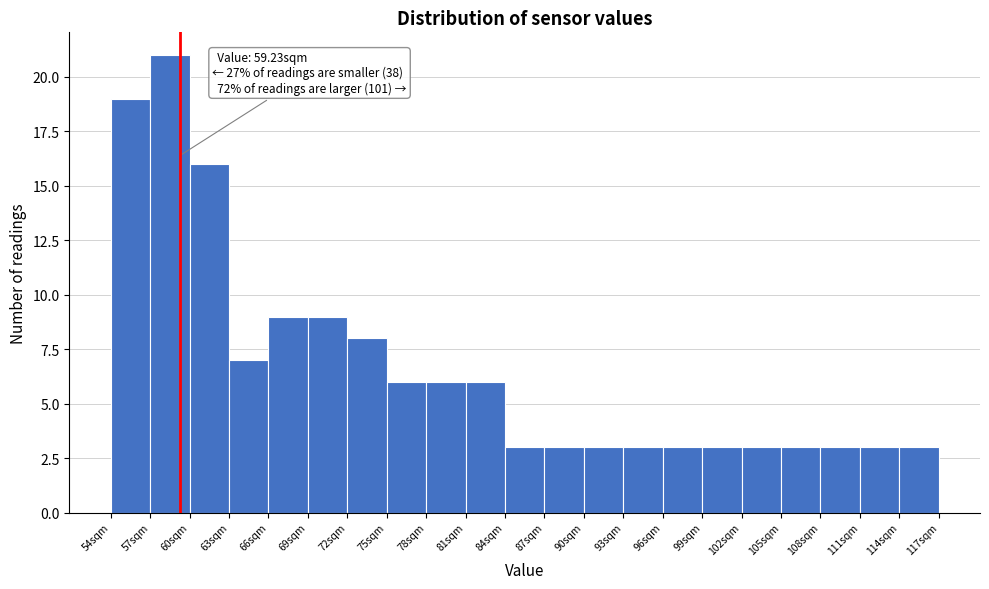

Which range on the x-axis has the tallest bar?

57 to 60